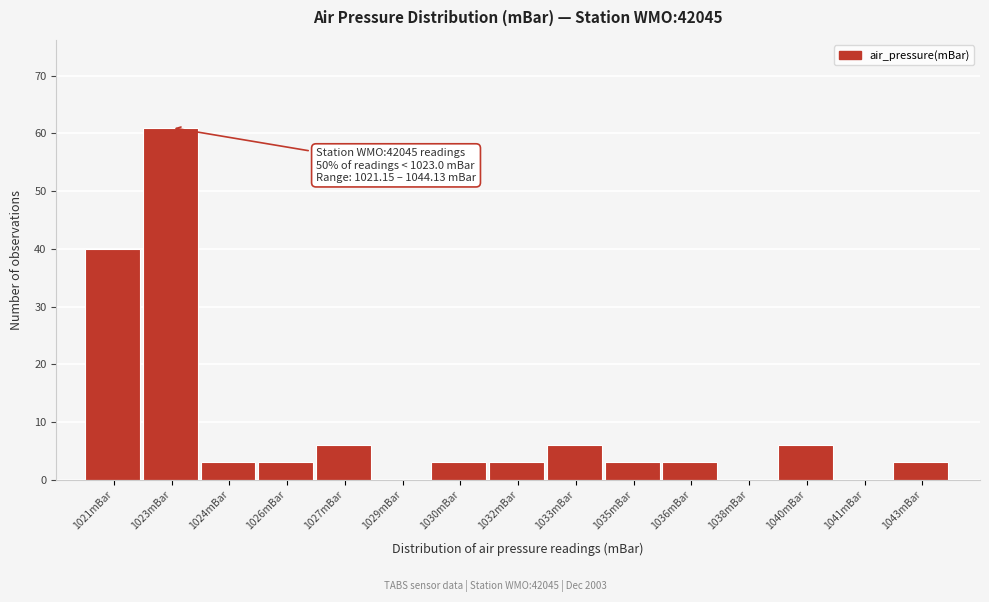

Reading left to right, transcribe all the data shown in this chart.

1021mBar=40	1023mBar=61	1024mBar=3	1026mBar=3	1027mBar=6	1029mBar=0	1030mBar=3	1032mBar=3	1033mBar=6	1035mBar=3	1036mBar=3	1038mBar=0	1040mBar=6	1041mBar=0	1043mBar=3